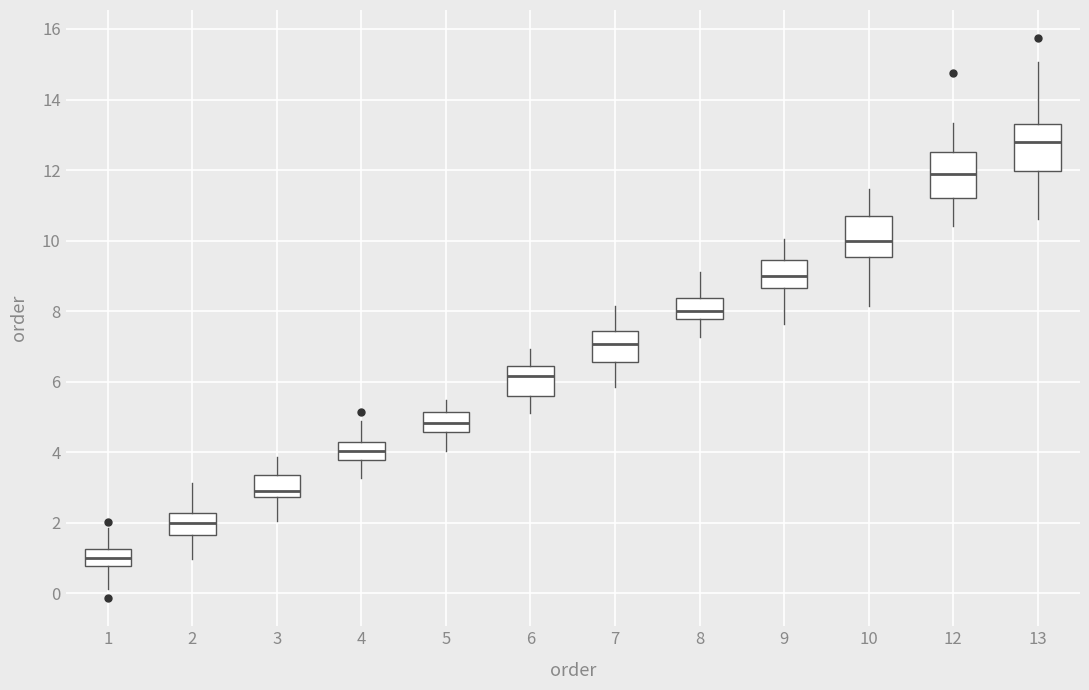

Reading left to right, read every box against the y-axis: the position of its median line, the range the box covers, and the ends of its whiskers. The values are not printed on the chart, so give them approximately, as read against the axis.

1: median 1.0, box 0.8 to 1.2, whiskers 0.2 to 1.8
2: median 2.0, box 1.6 to 2.2, whiskers 1.0 to 3.2
3: median 3.0, box 2.8 to 3.4, whiskers 2.0 to 3.8
4: median 4.0, box 3.8 to 4.2, whiskers 3.2 to 4.8
5: median 4.8, box 4.6 to 5.2, whiskers 4.0 to 5.4
6: median 6.2, box 5.6 to 6.4, whiskers 5.2 to 7.0
7: median 7.0, box 6.6 to 7.4, whiskers 5.8 to 8.2
8: median 8.0, box 7.8 to 8.4, whiskers 7.2 to 9.2
9: median 9.0, box 8.6 to 9.4, whiskers 7.6 to 10.0
10: median 10.0, box 9.6 to 10.6, whiskers 8.2 to 11.4
12: median 11.8, box 11.2 to 12.6, whiskers 10.4 to 13.4
13: median 12.8, box 12.0 to 13.4, whiskers 10.6 to 15.0